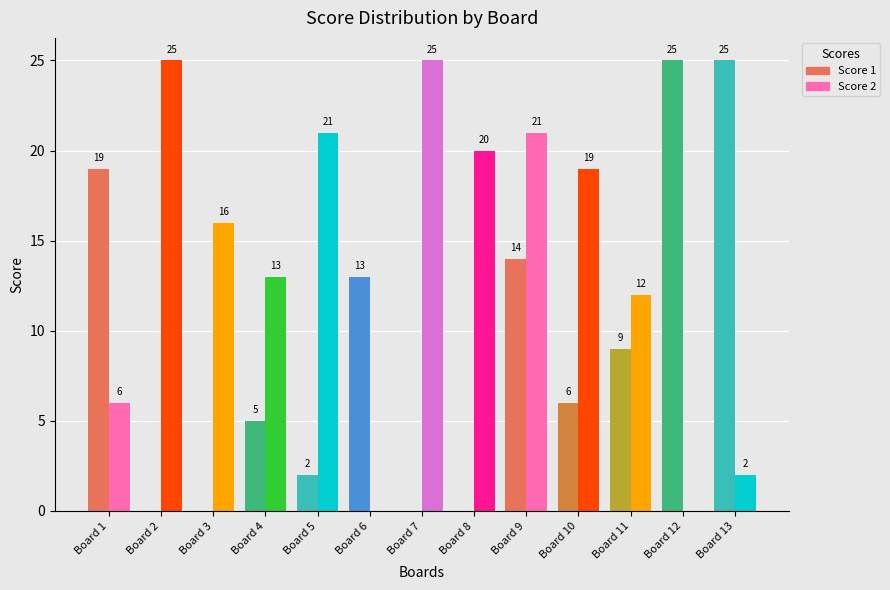

What is the highest value of the Score 2 series?

25